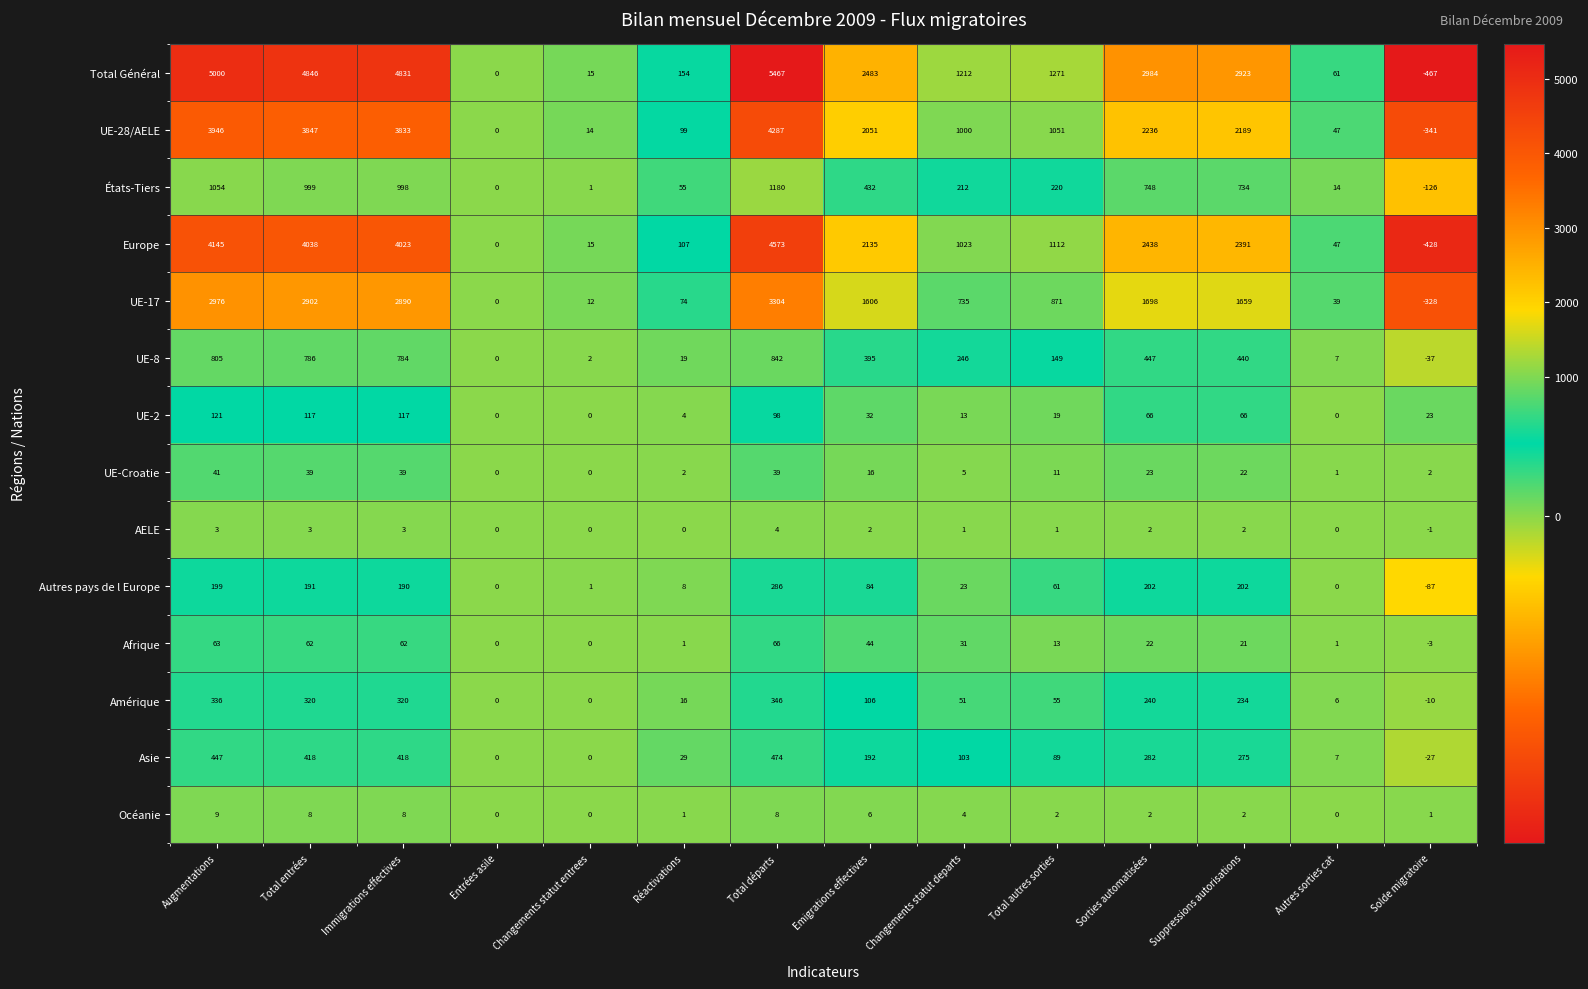

Rank the series by their maximum value, from highest to lowest.

Total Général, Europe, UE-28/AELE, UE-17, États-Tiers, UE-8, Asie, Amérique, Autres pays de l Europe, UE-2, Afrique, UE-Croatie, Océanie, AELE